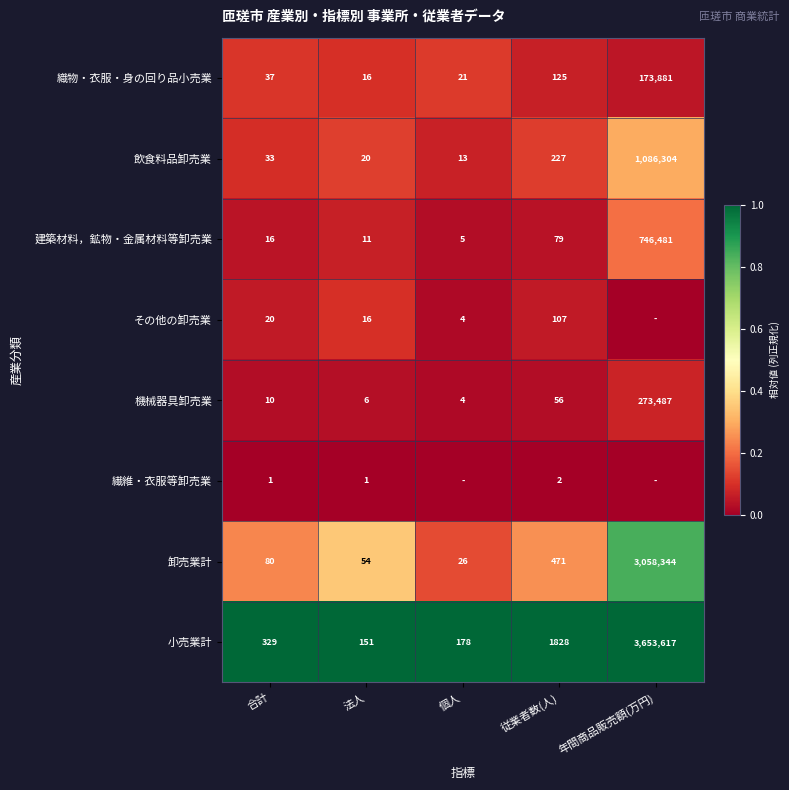

Where is 小売業計 nearest to the value 1826884?

従業者数(人)